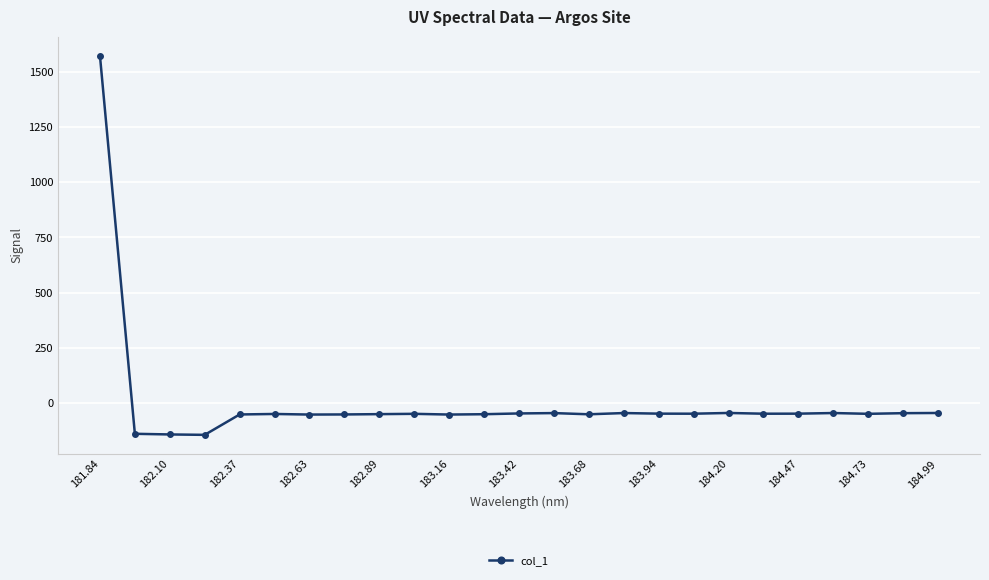

What is the average value?

5.6